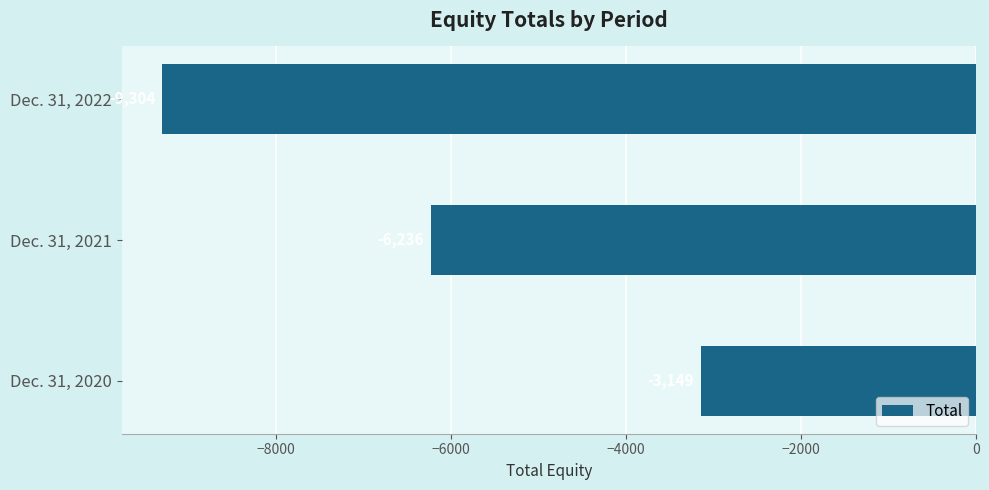

True or false: the data shows -3149 at Dec. 31, 2020.

True